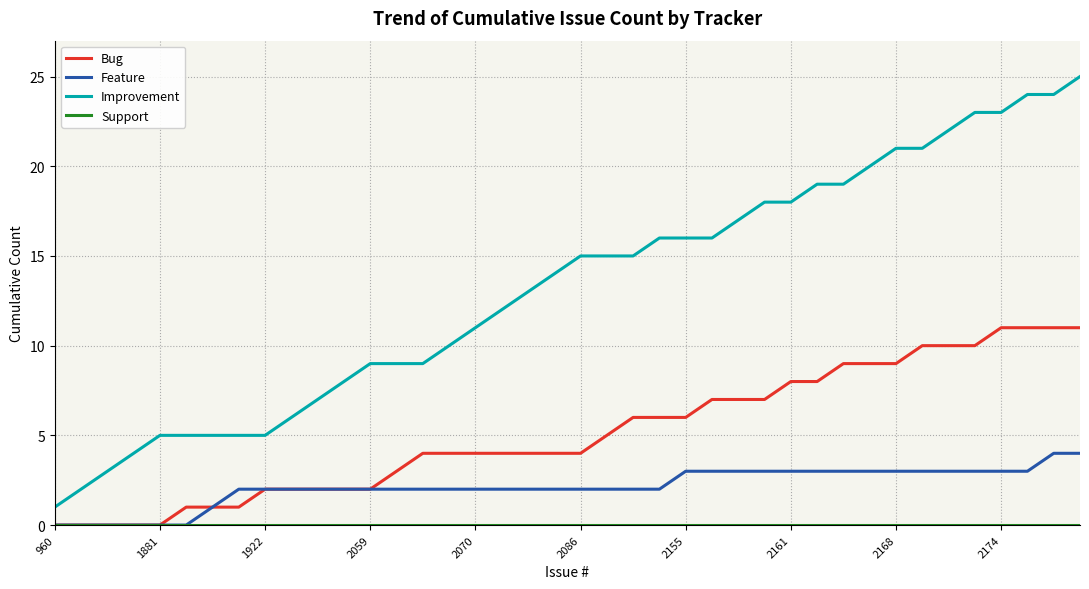

Which series has the largest total across all categories?

Improvement